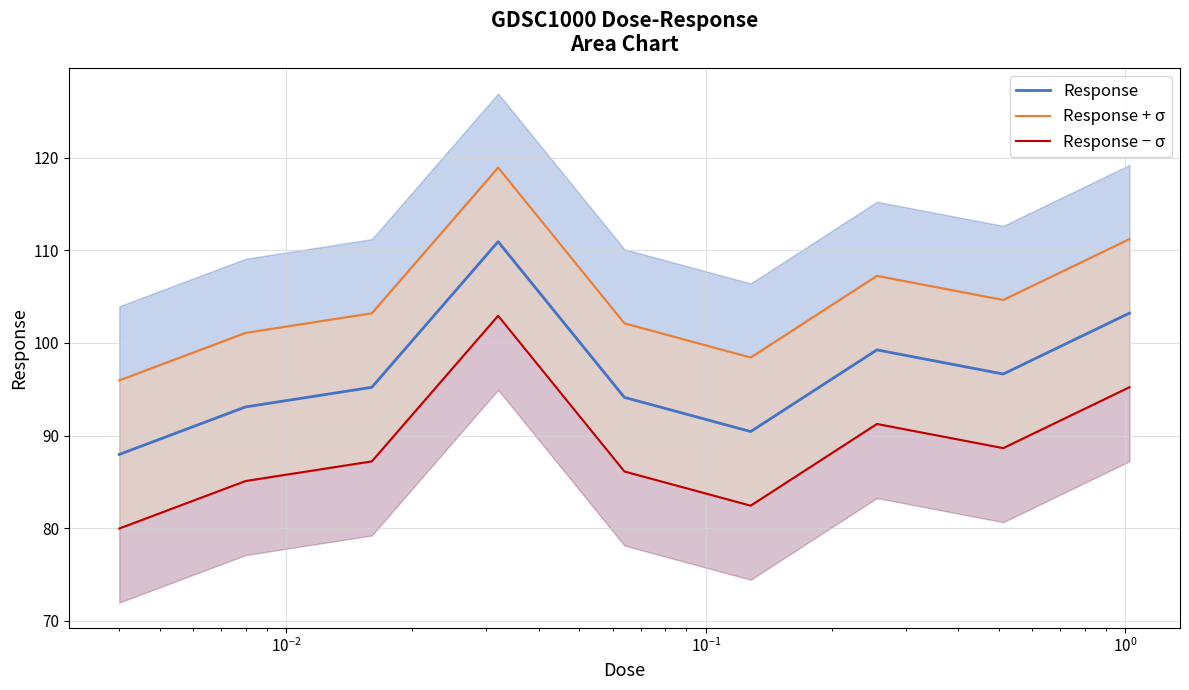

What is the highest value of the Response series?

110.9